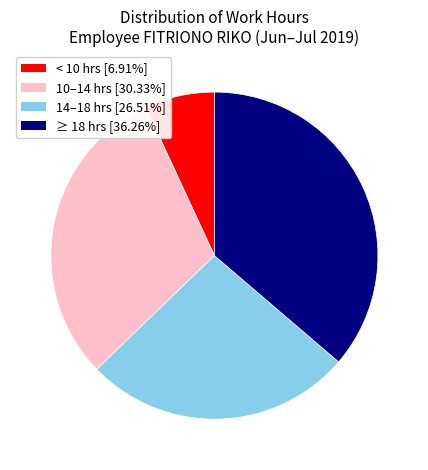

How many segments does this pie chart have?

4